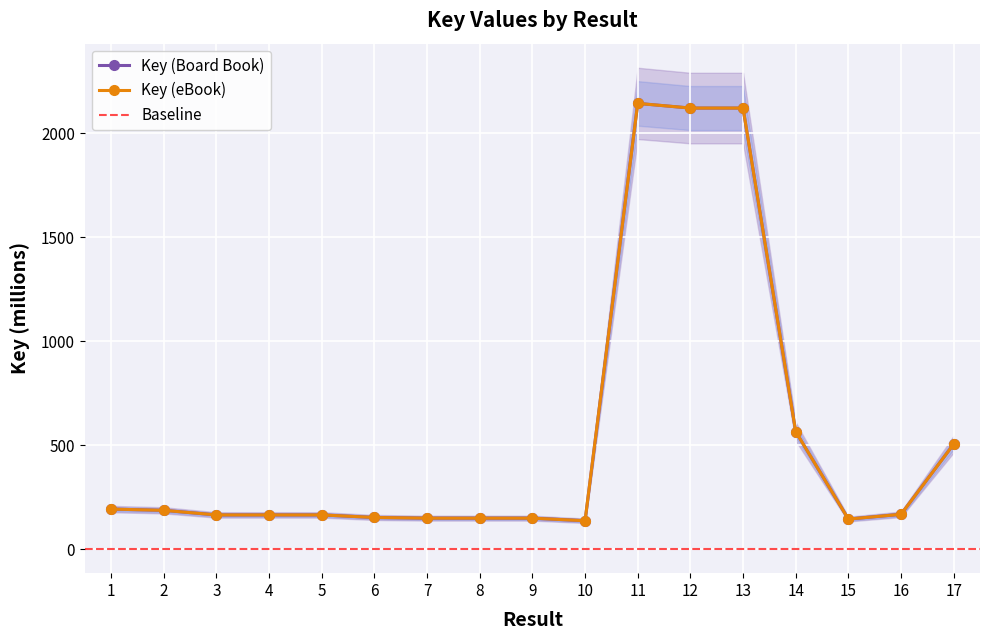

What is the value of the Key (eBook) point at the 3rd from the left?

164.3